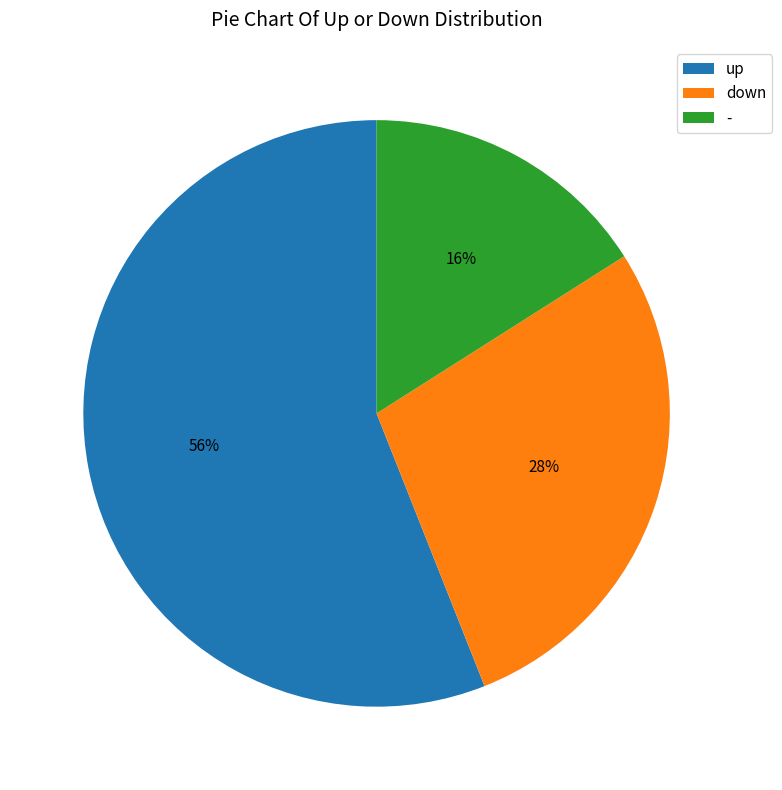

To the nearest percent, what percentage of the pie is -?

16%